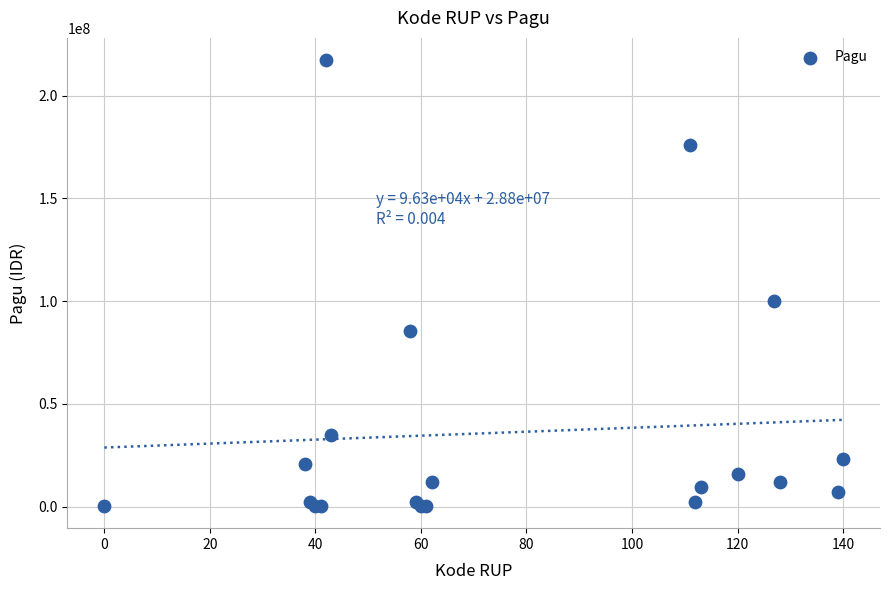

What Y value in the scatter plot is closest to 108800000?

99958000